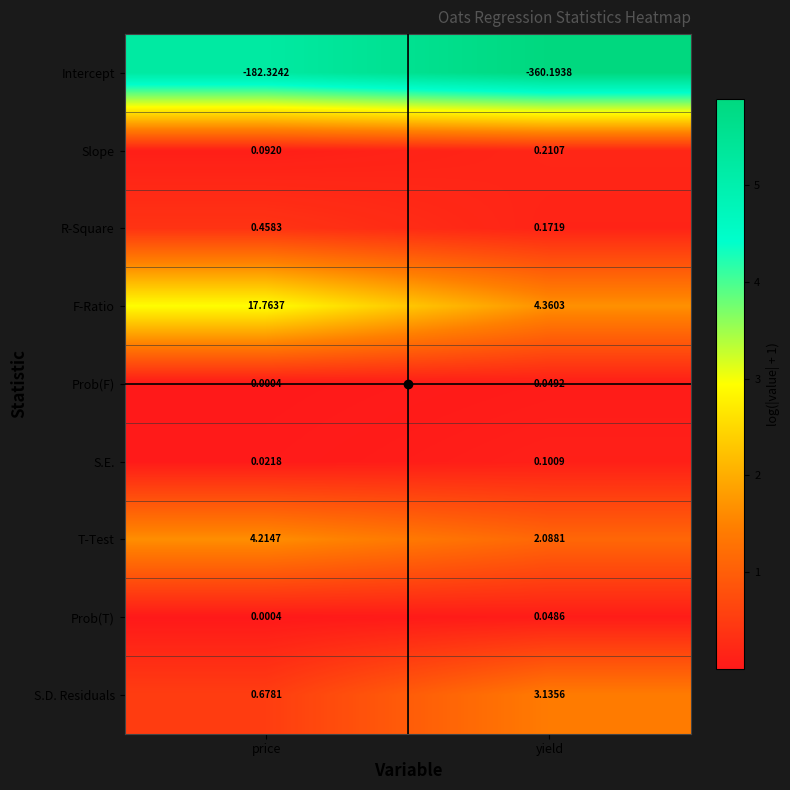

At which label does T-Test first exceed 4?

price